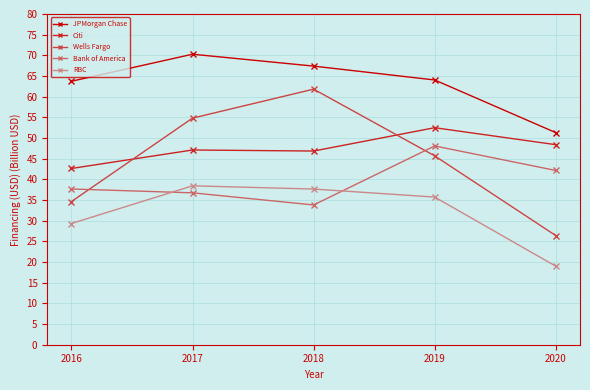

Between 2016 and 2020, which series saw the biggest shift?

JPMorgan Chase